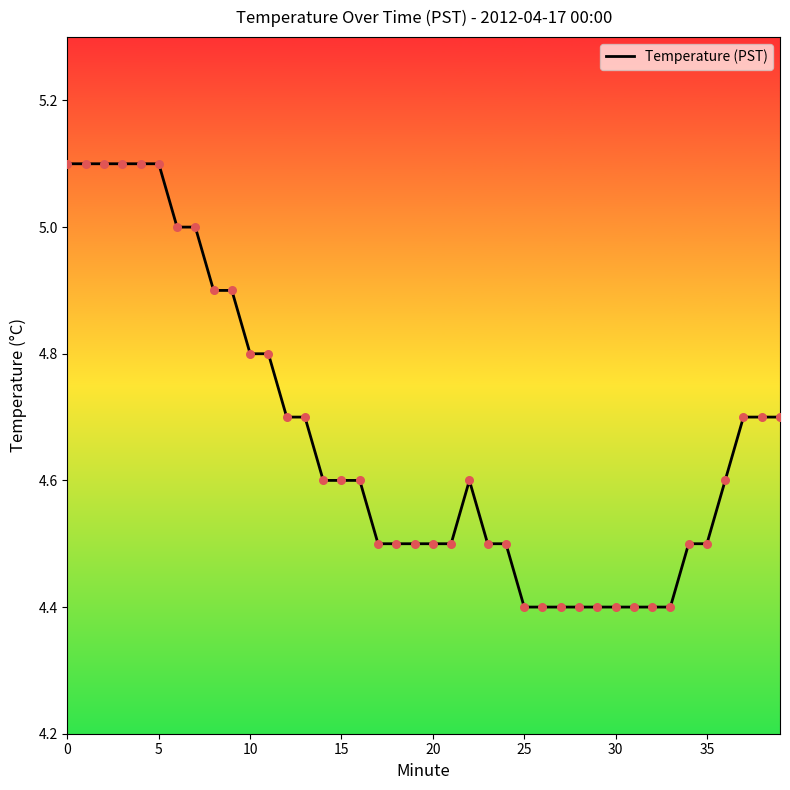

What is the difference between the maximum and minimum values?

0.7